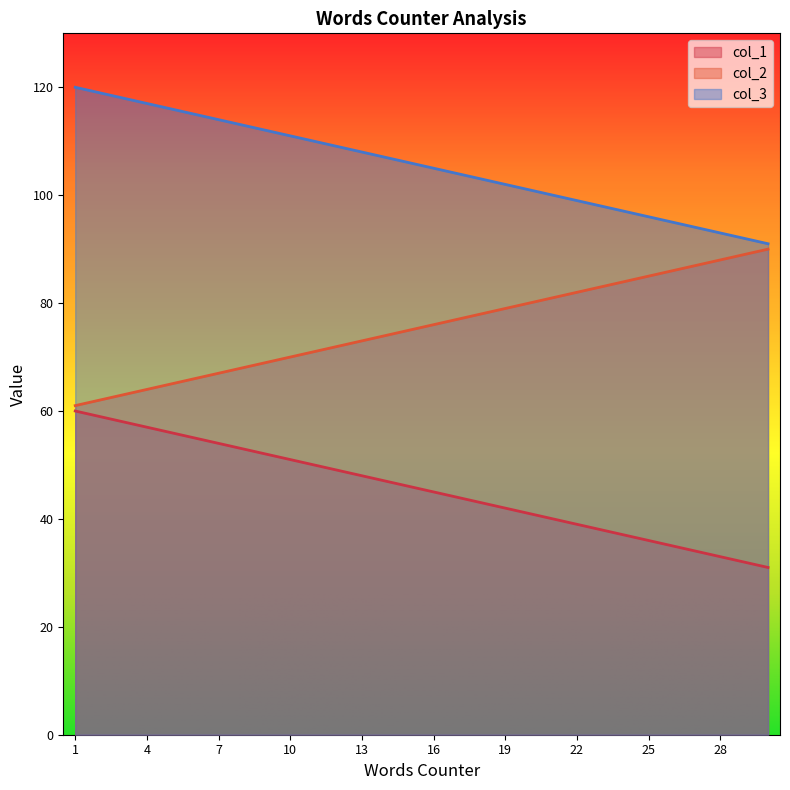

Read the col_1 value at 10, to the nearest 5.

50